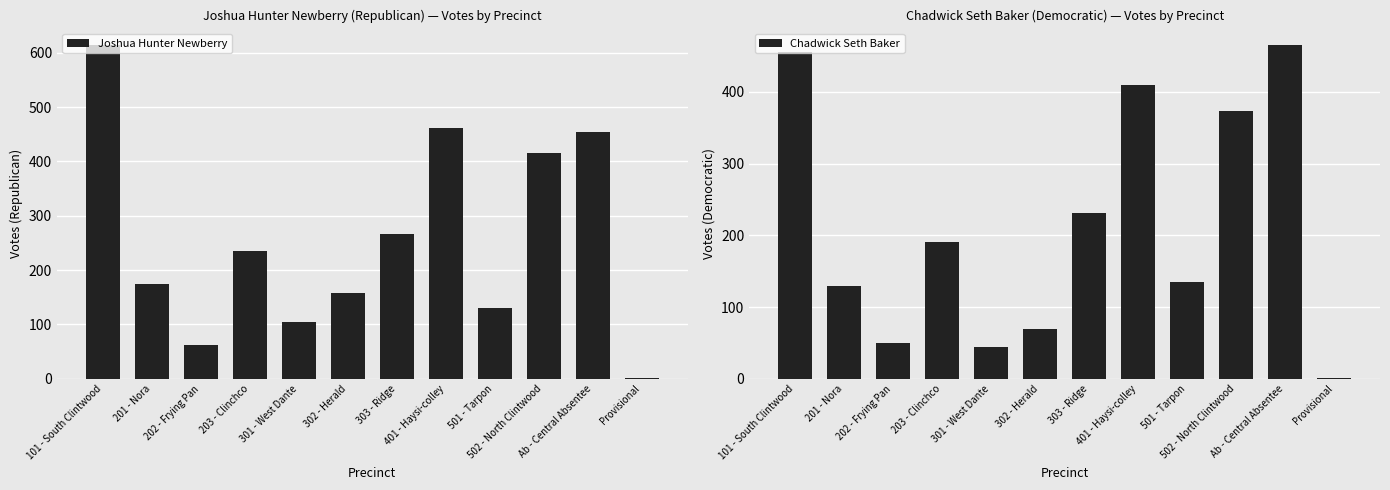

Which series has the widest spread of values?

Joshua Hunter Newberry